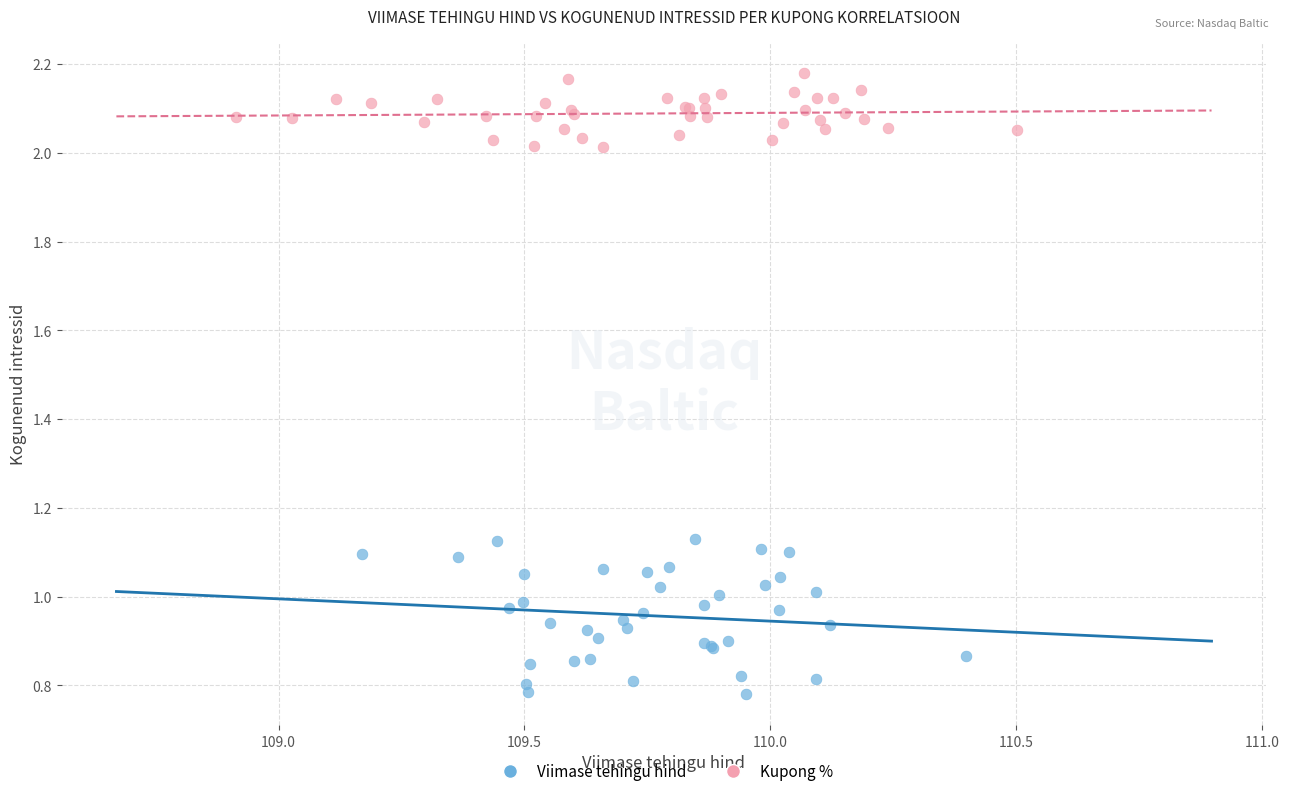

Which series reaches the minimum Y coordinate?

Viimase tehingu hind